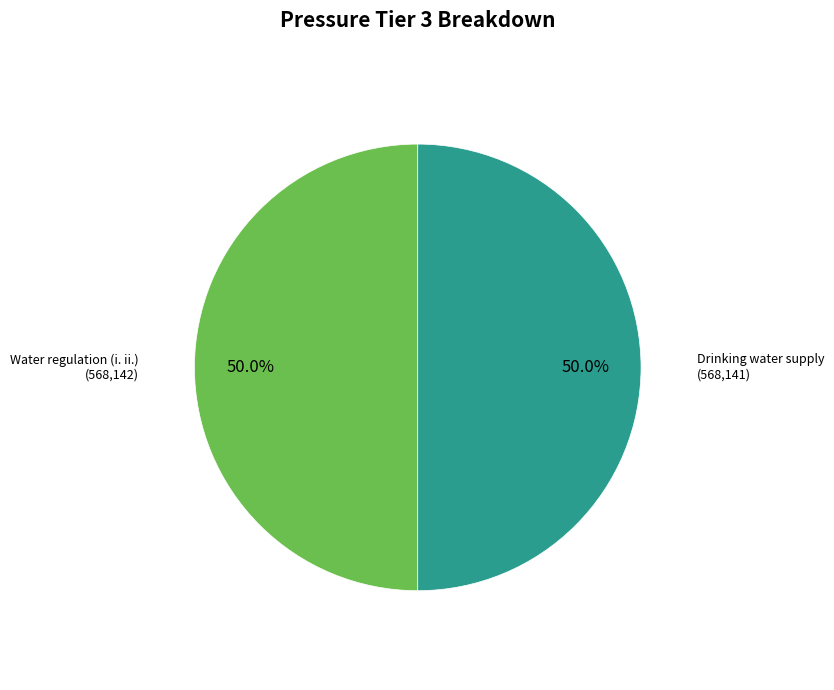

Count the number of slices in the pie.

2